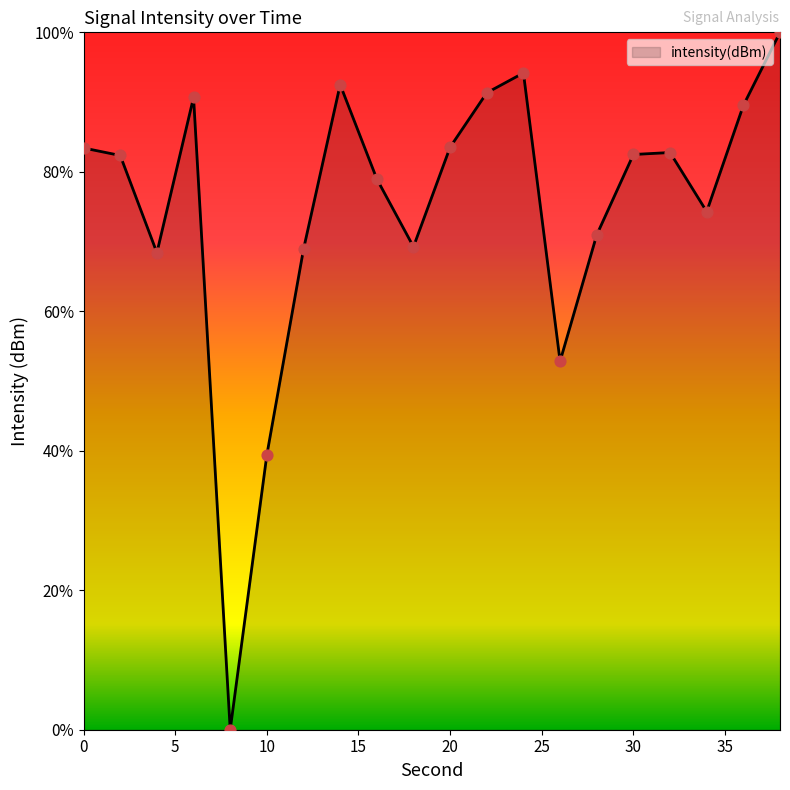

What is the maximum value shown in the chart?

100.0